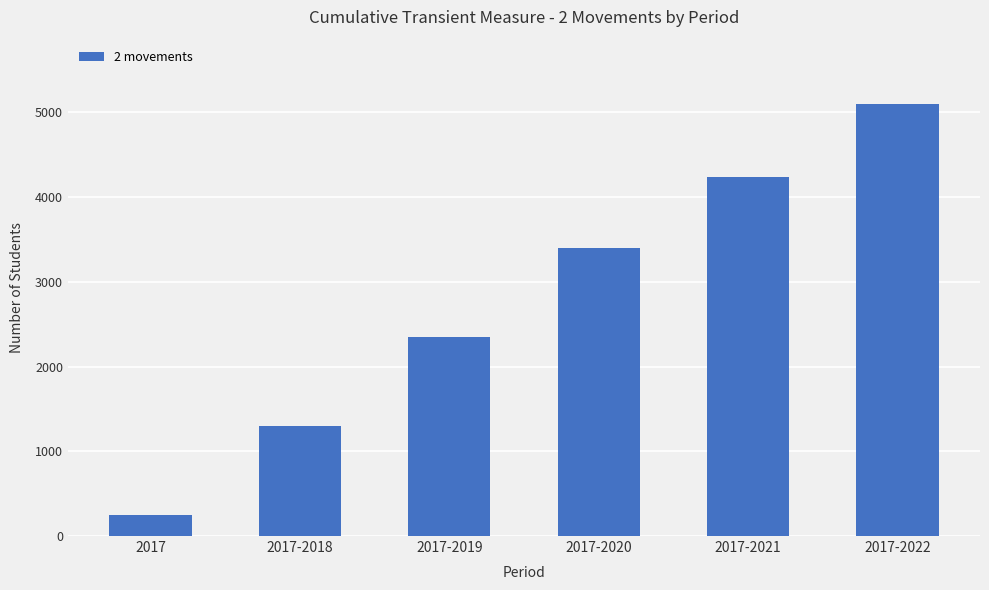

What is the change in value from 2017-2019 to 2017-2020?

+1049